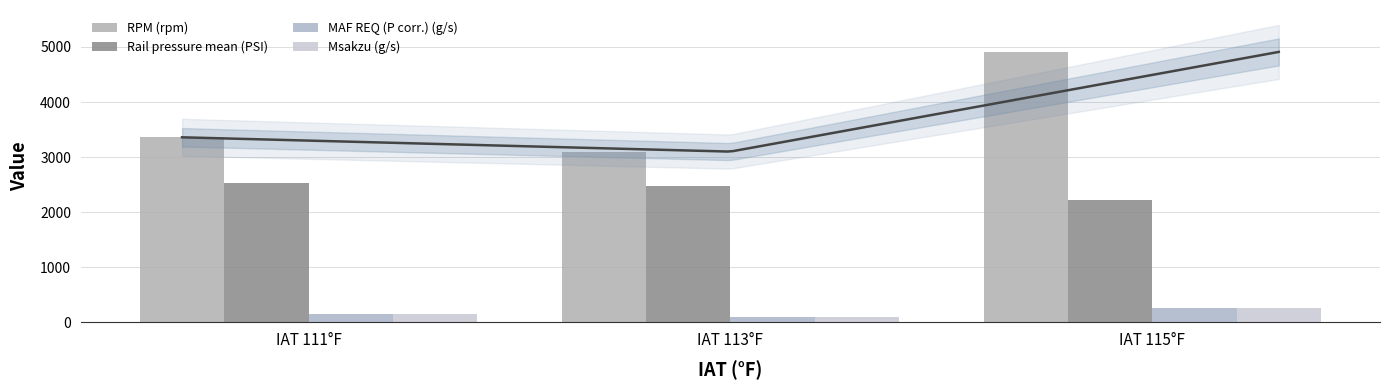

Rank the categories by RPM (rpm) value from lowest to highest.

IAT 113°F, IAT 111°F, IAT 115°F